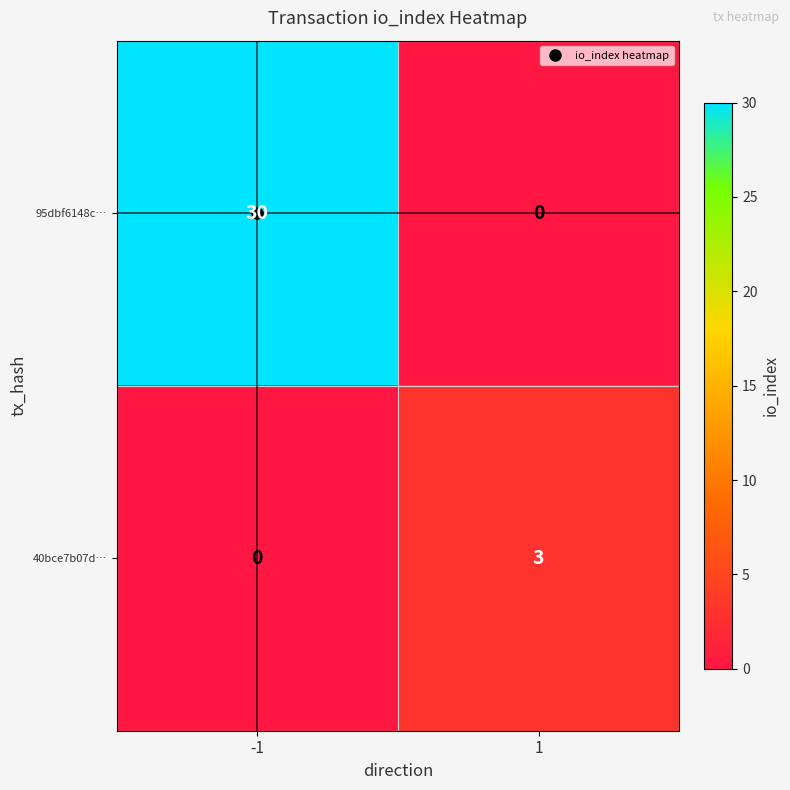

Count the number of data series in this chart.

2